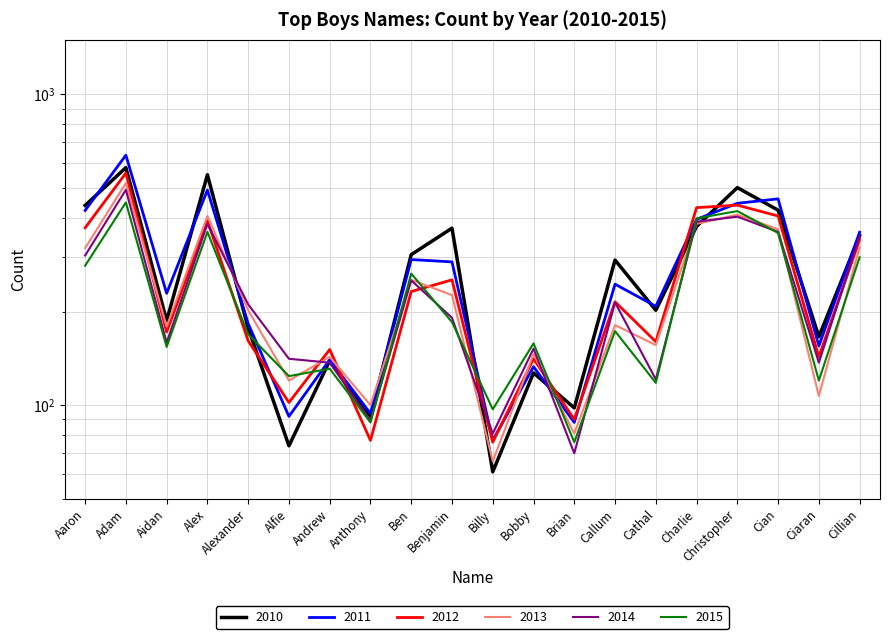

Is this an area chart (filled region under the line)?

No